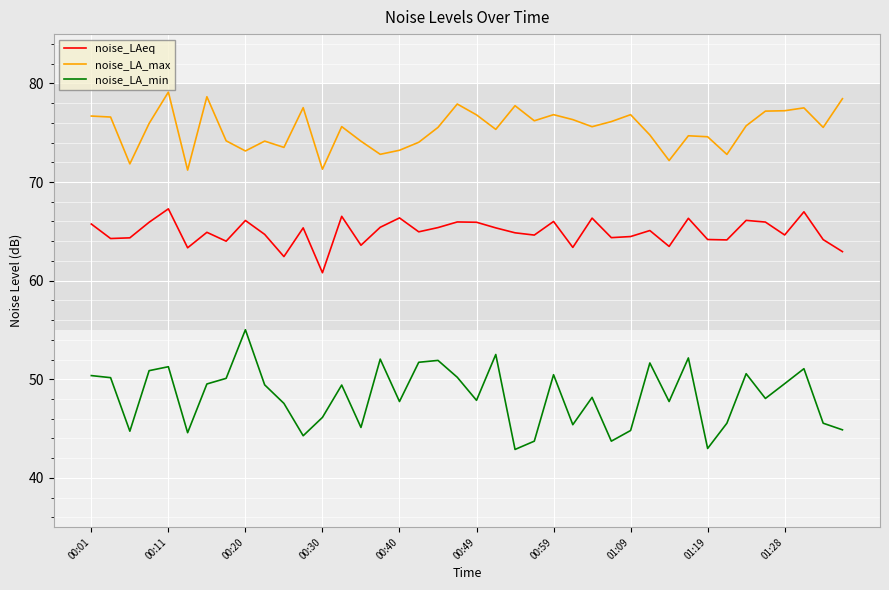

Which series has the largest total across all categories?

noise_LA_max